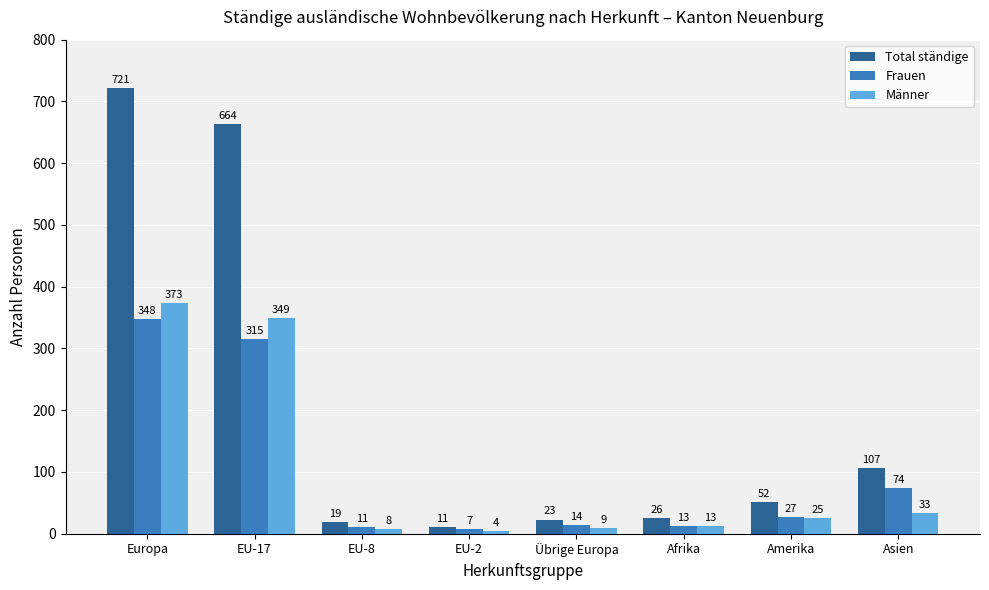

What is the greatest value displayed?

721